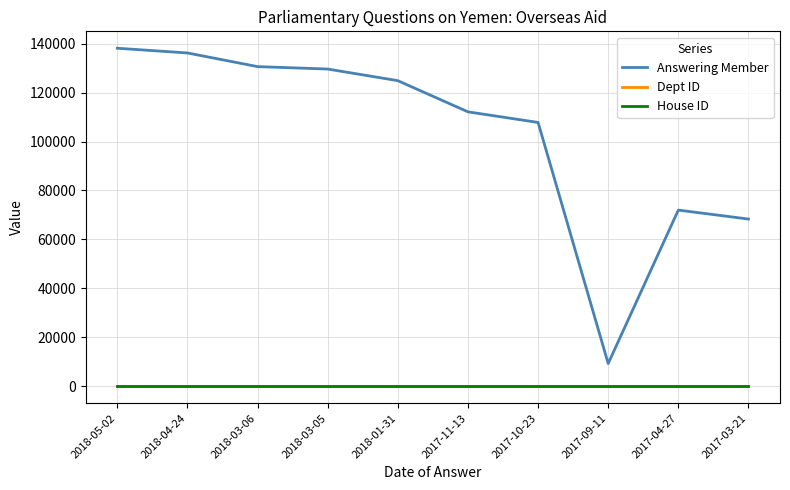

Reading left to right, transcribe all the data shown in this chart.

Answering Member: 2018-05-02=138104	2018-04-24=136174	2018-03-06=130594	2018-03-05=129605	2018-01-31=124853	2017-11-13=112116	2017-10-23=107785	2017-09-11=9282	2017-04-27=71976	2017-03-21=68314
Dept ID: 2018-05-02=20	2018-04-24=20	2018-03-06=20	2018-03-05=20	2018-01-31=20	2017-11-13=20	2017-10-23=20	2017-09-11=20	2017-04-27=20	2017-03-21=20
House ID: 2018-05-02=1	2018-04-24=1	2018-03-06=1	2018-03-05=1	2018-01-31=1	2017-11-13=1	2017-10-23=1	2017-09-11=1	2017-04-27=1	2017-03-21=1